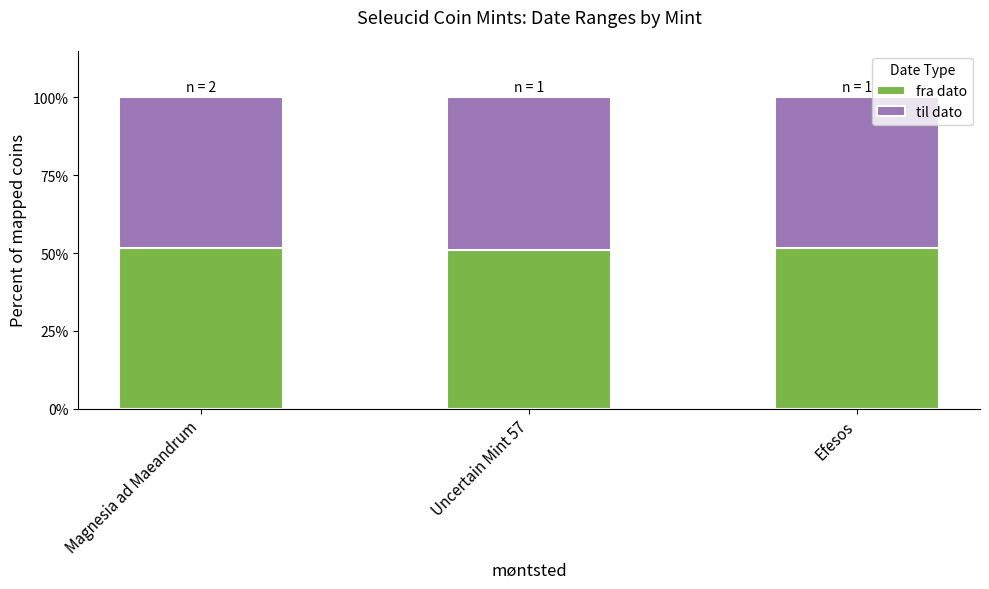

The value of fra dato at Uncertain Mint 57 is 50.9. True or false?

True